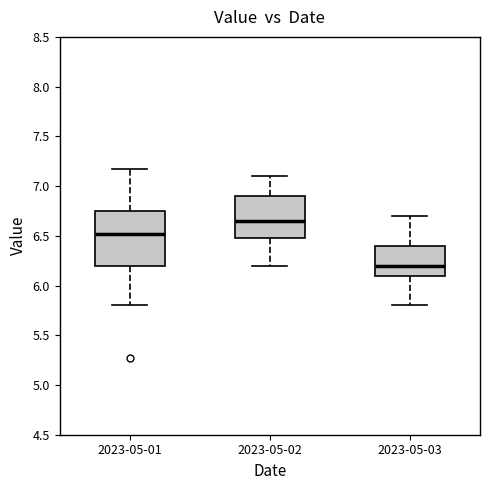

Reading left to right, transcribe this box plot: for each box, give where its median line is, the range the box spans, and where its two whiskers end, as read against the y-axis. The values are not printed on the chart, so give them approximately, as read against the axis.

2023-05-01: median 6.50, box 6.20 to 6.75, whiskers 5.80 to 7.15
2023-05-02: median 6.65, box 6.50 to 6.90, whiskers 6.20 to 7.10
2023-05-03: median 6.20, box 6.10 to 6.40, whiskers 5.80 to 6.70